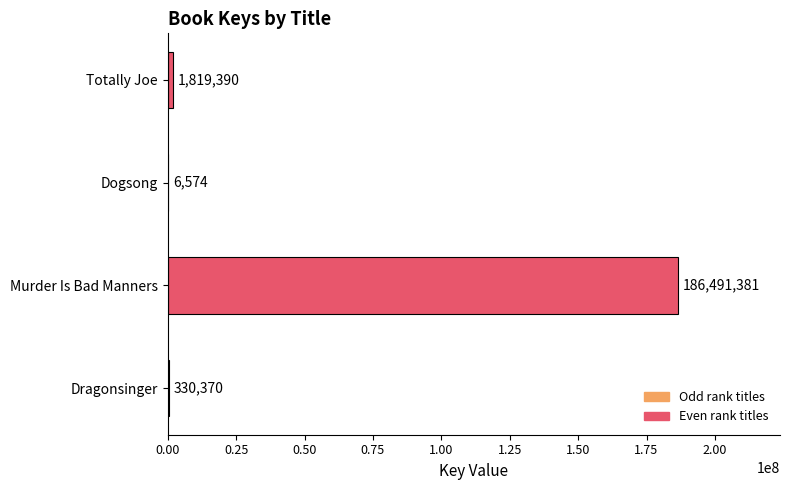

Approximately how many times larger is the value at Totally Joe compared to Dragonsinger?

5.5